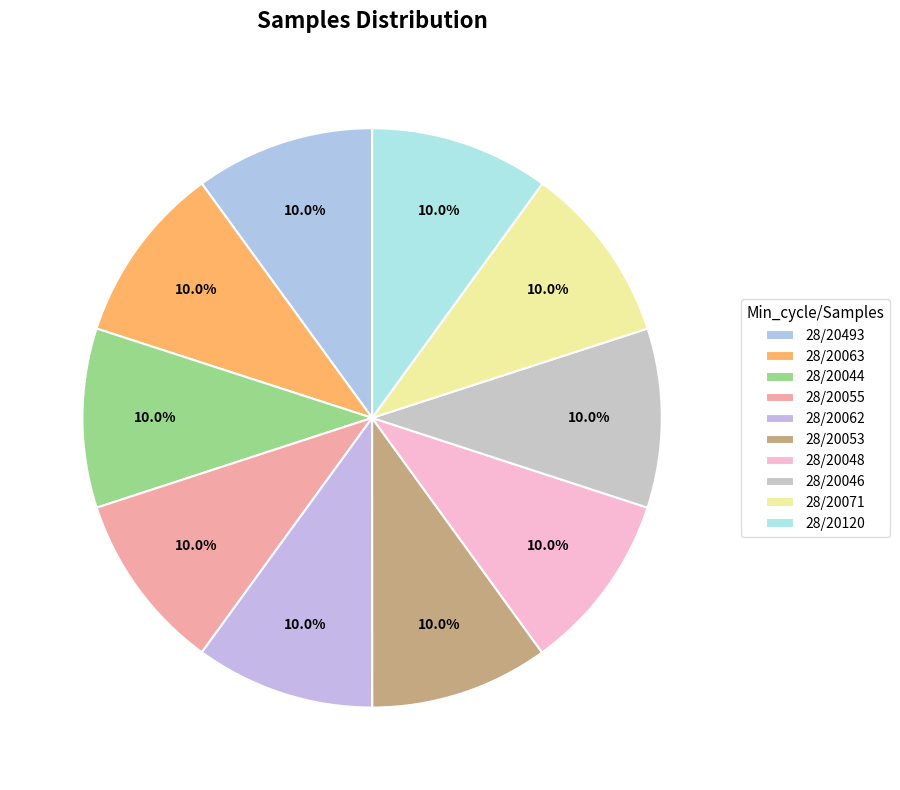

Is there any slice that represents more than half of the pie?

No